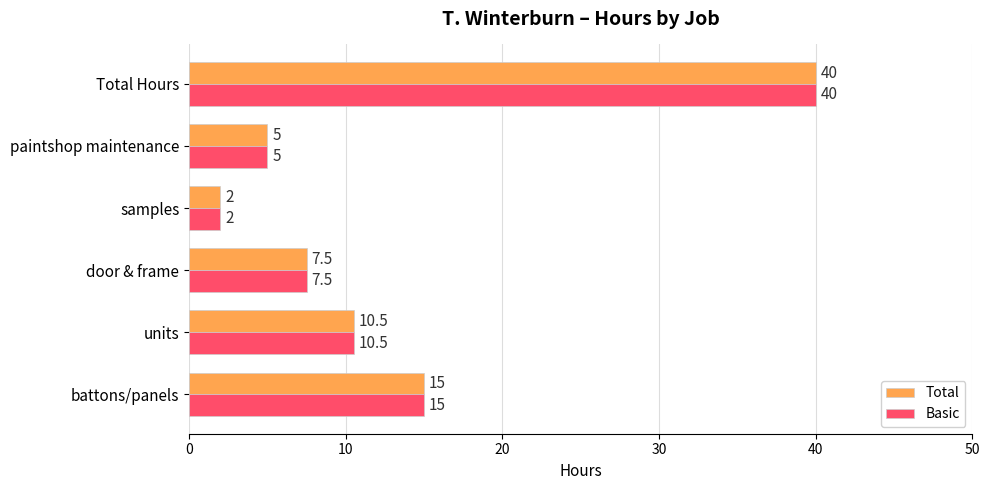

What is the difference between the maximum and minimum values in the Total series?

38.0